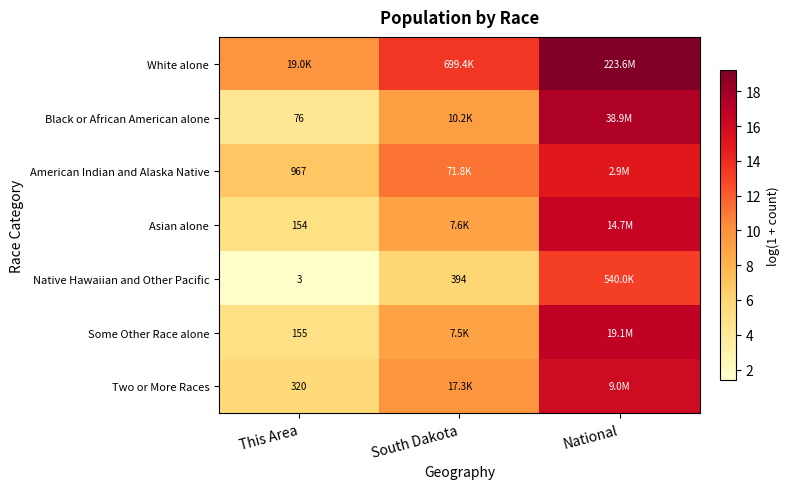

What is the greatest value displayed?

19.2